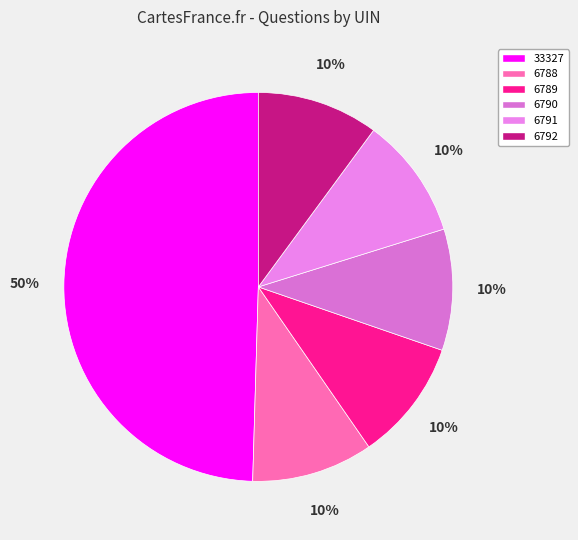

Is it true that 33327 is 41% of the pie?

False